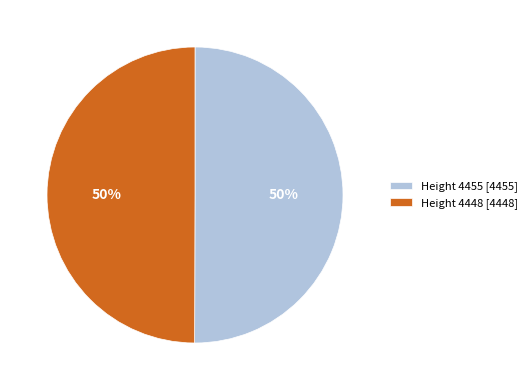

Combined, do Height 4455 [4455] and Height 4448 [4448] account for over 50%?

Yes